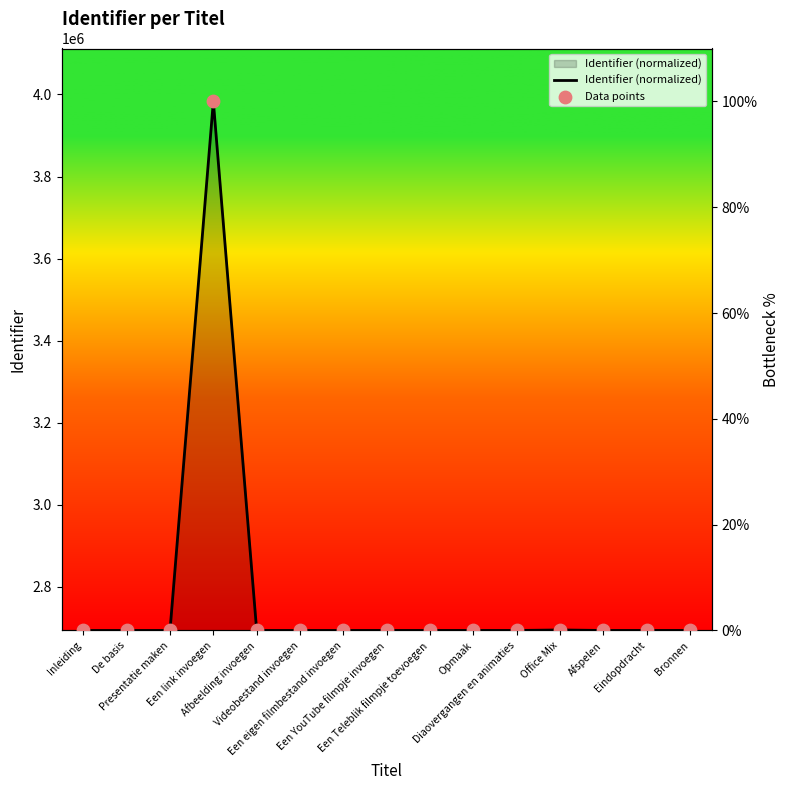

At which category is the sum across all series the highest?

Een link invoegen